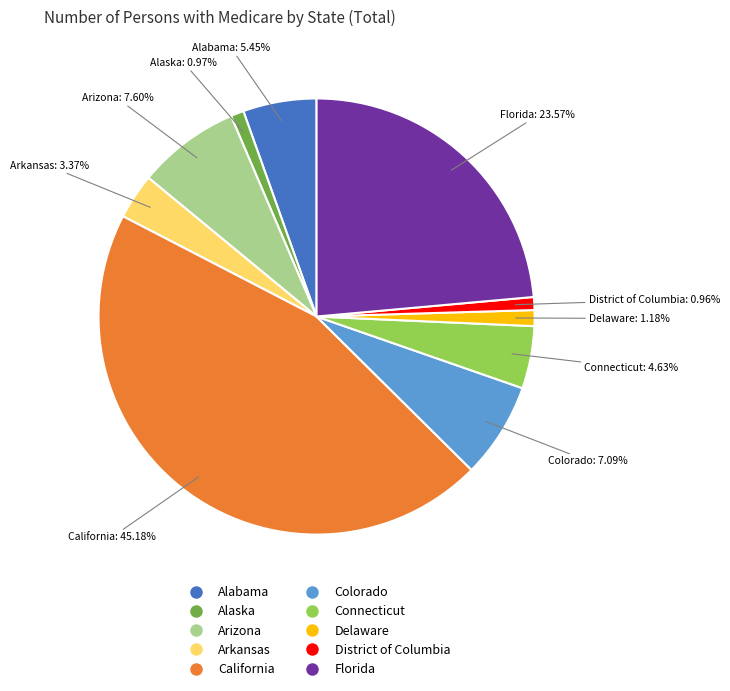

How many slices are in this pie chart?

10